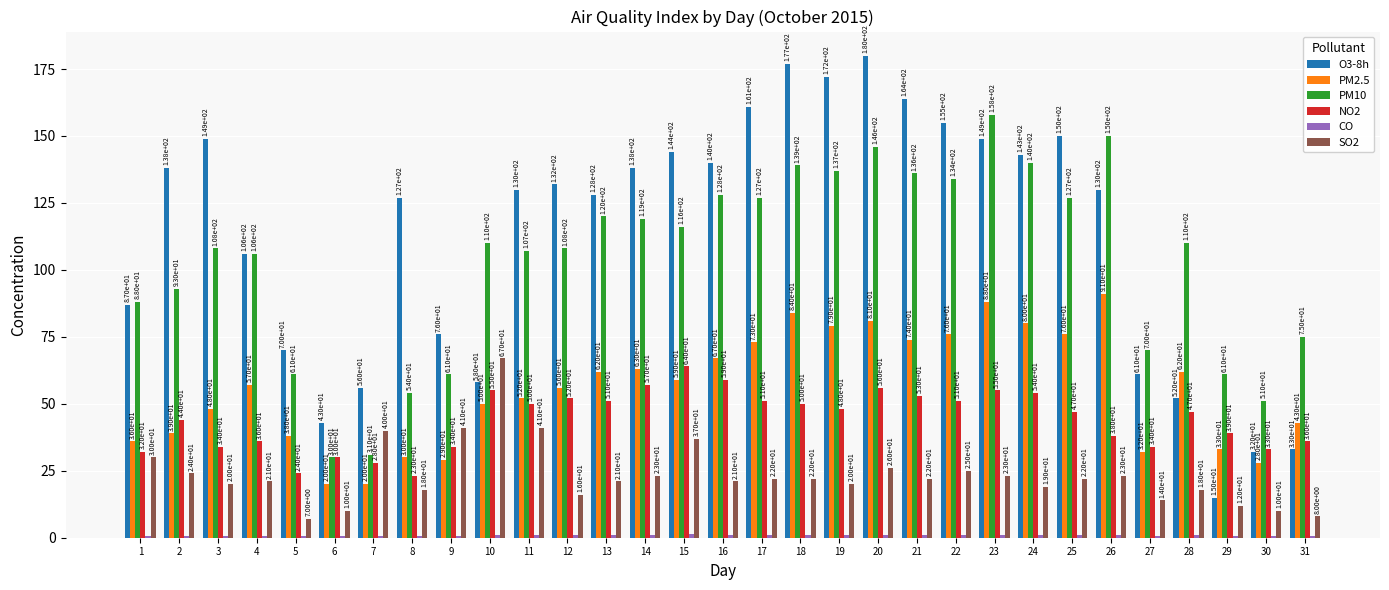

The NO2 series shows 4.9 at 8. True or false?

False